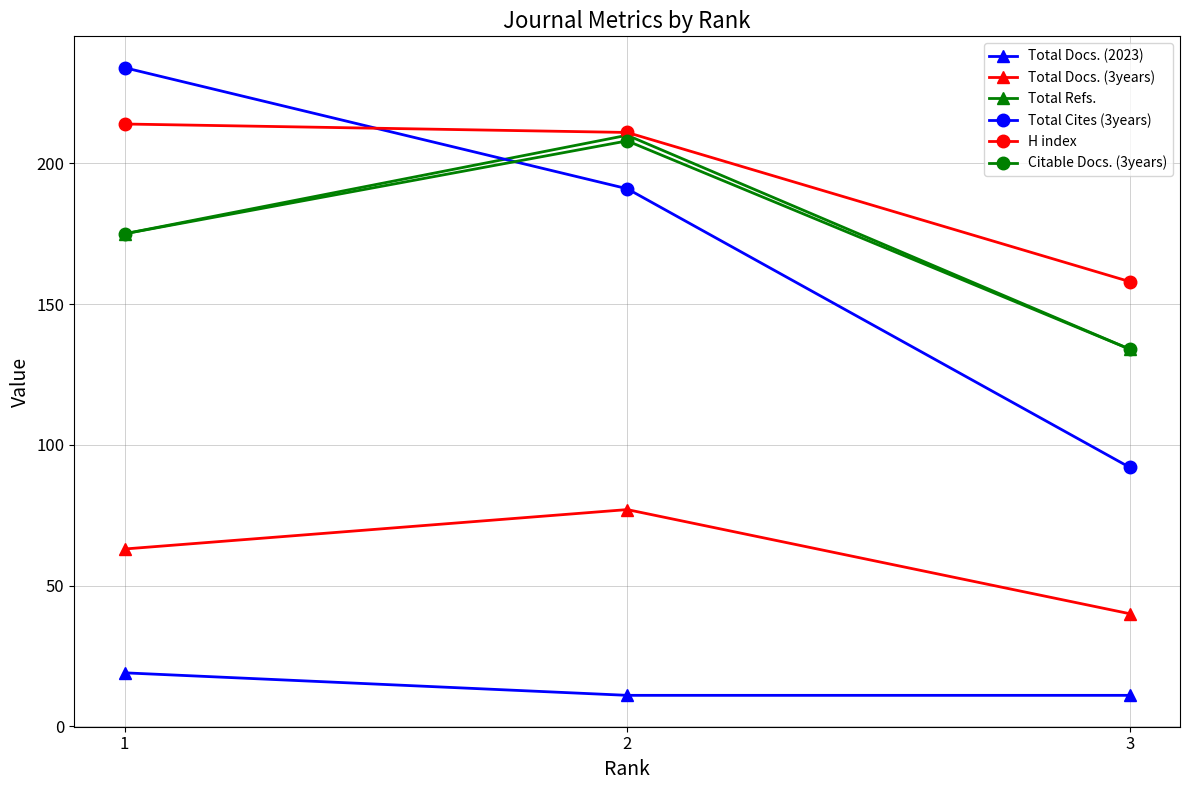

Which series has the largest range (max minus min)?

Total Cites (3years)